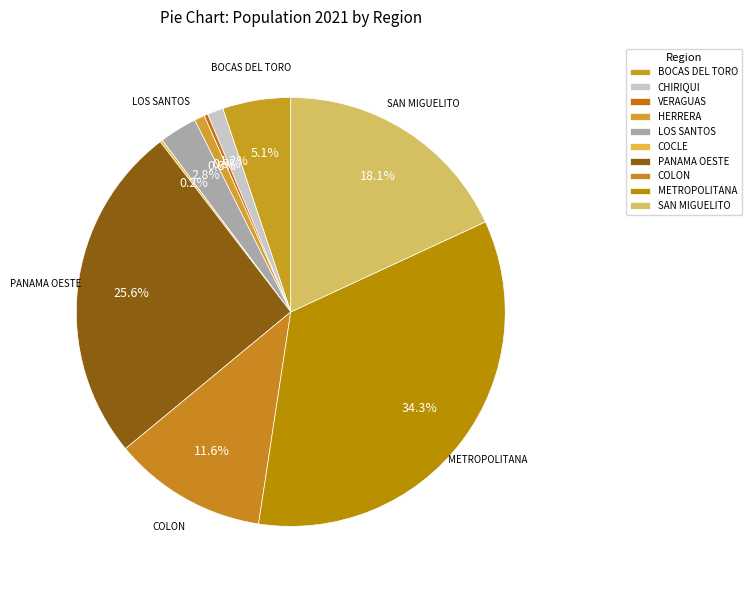

Count the number of slices in the pie.

10